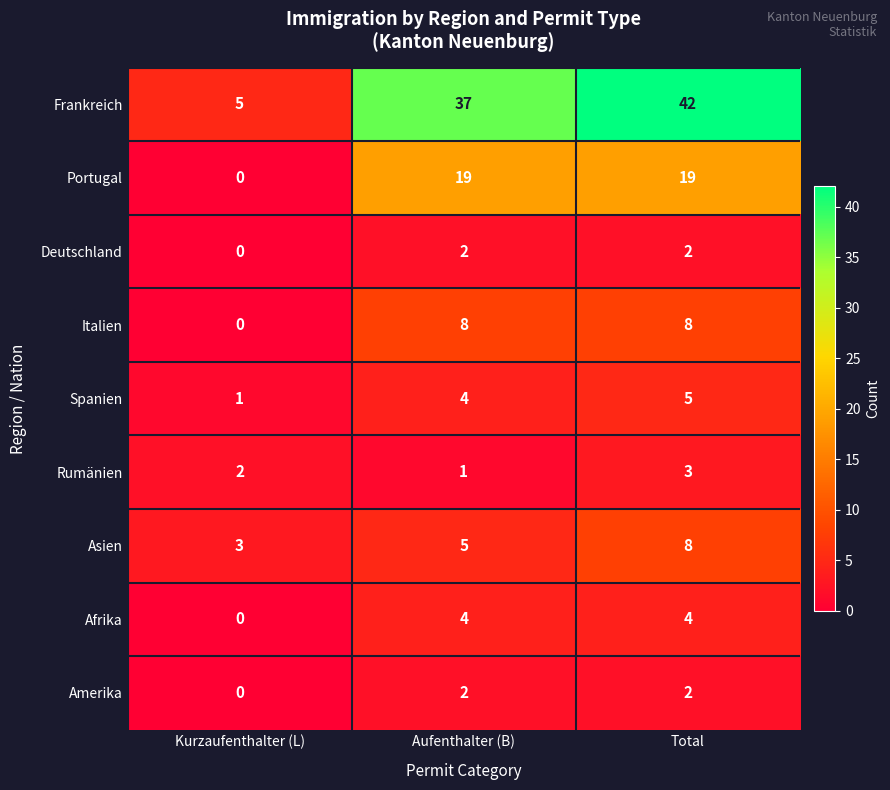

At which label does Asien reach its minimum?

Kurzaufenthalter (L)